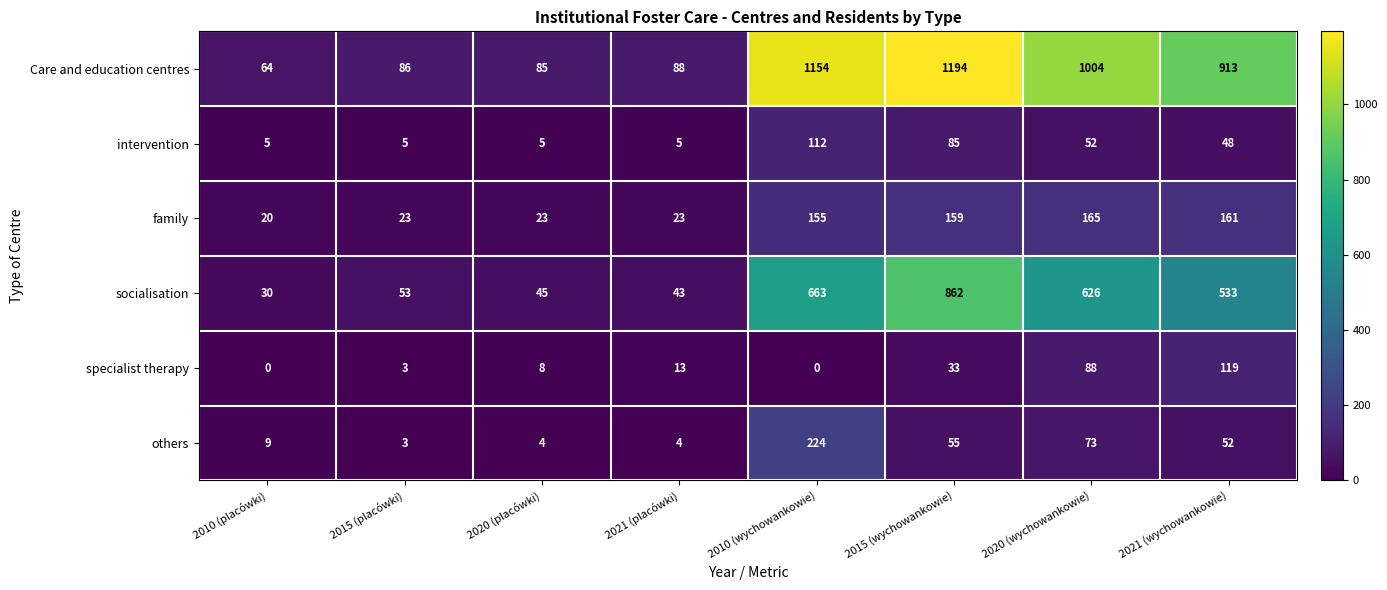

What is the approximate value of others at 2020 (placówki)?

4